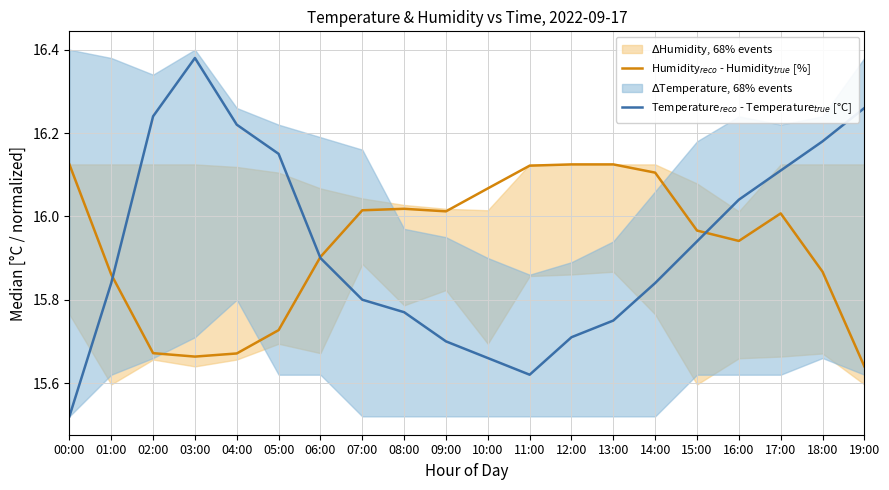

What is the value of the Temperature$_{reco}$ - Temperature$_{true}$ [°C] point at the 16th from the left?

15.9